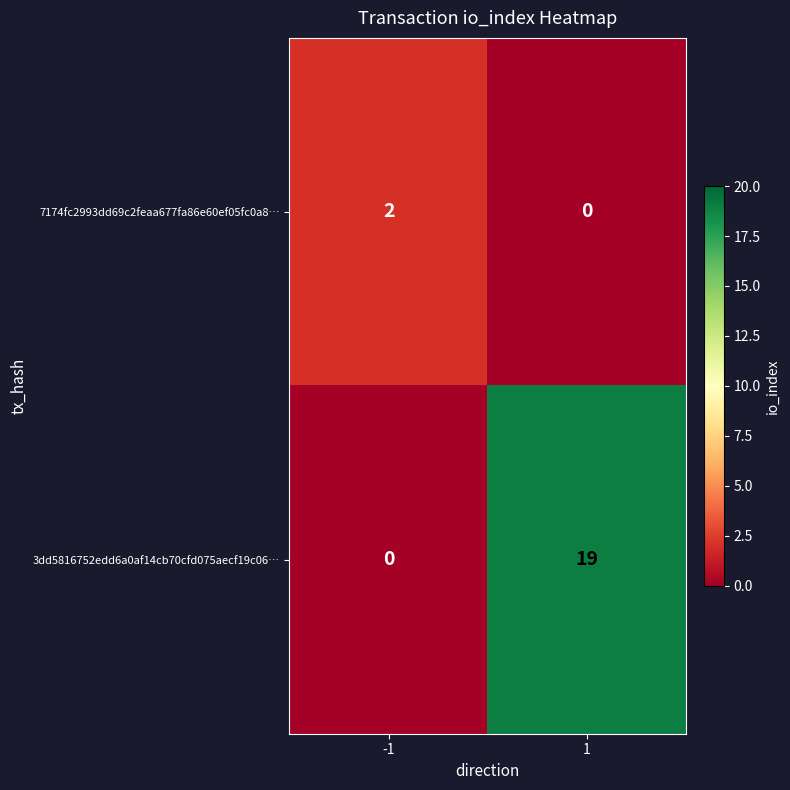

At 1, list the series in order from largest to smallest.

3dd5816752edd6a0af14cb70cfd075aecf19c06…, 7174fc2993dd69c2feaa677fa86e60ef05fc0a8…